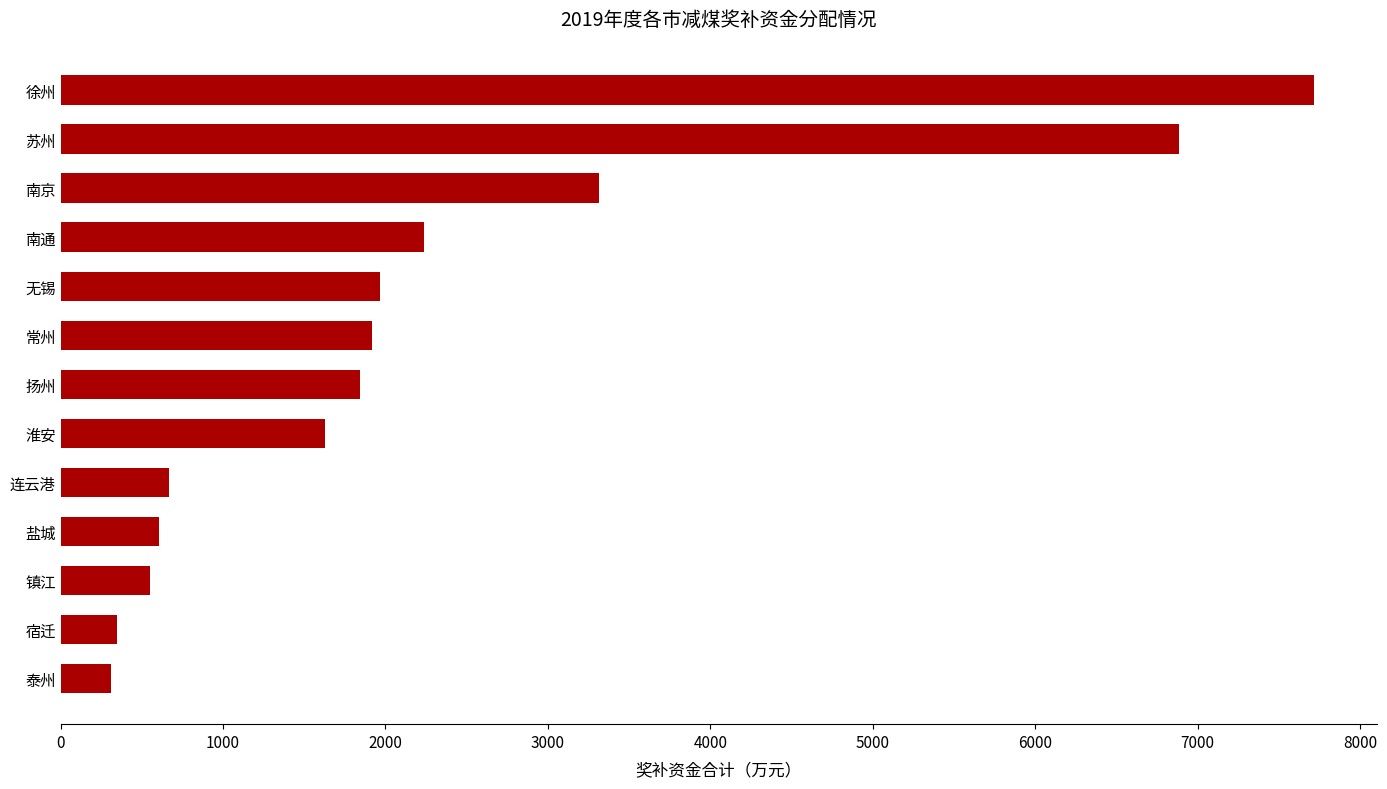

Reading top to bottom, extract all data points from this chart.

7718	6884	3316	2240	1966	1919	1841	1630	669	605	553	350	309